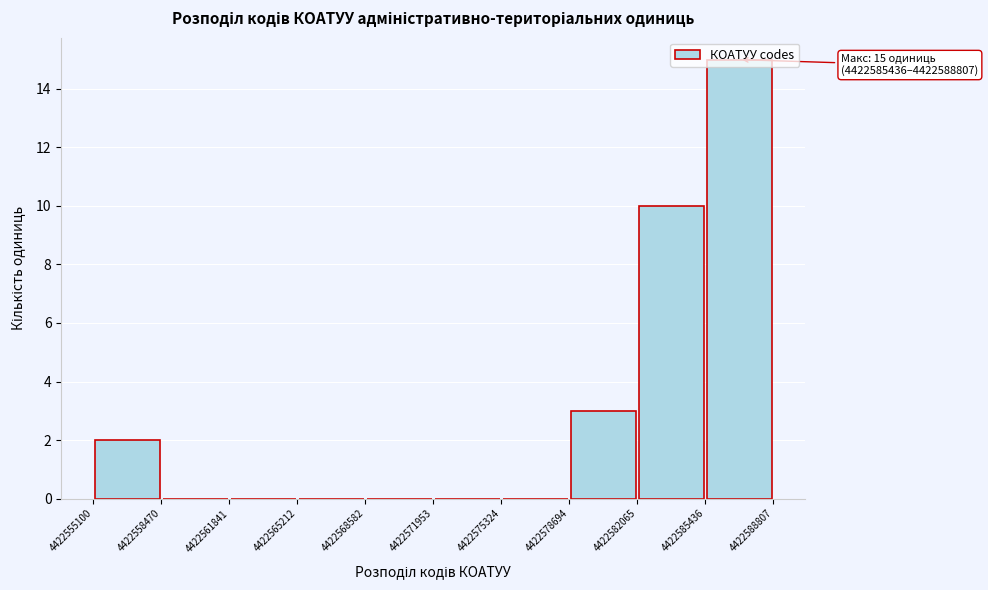

Which range on the x-axis has the tallest bar?

4422585436 to 4422588807